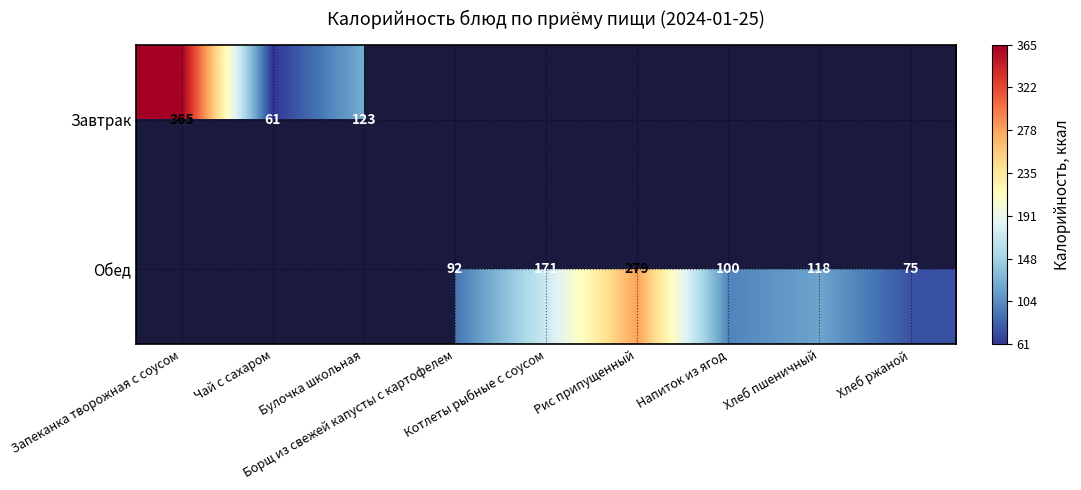

At which label does Обед first exceed 75?

Борщ из свежей капусты с картофелем